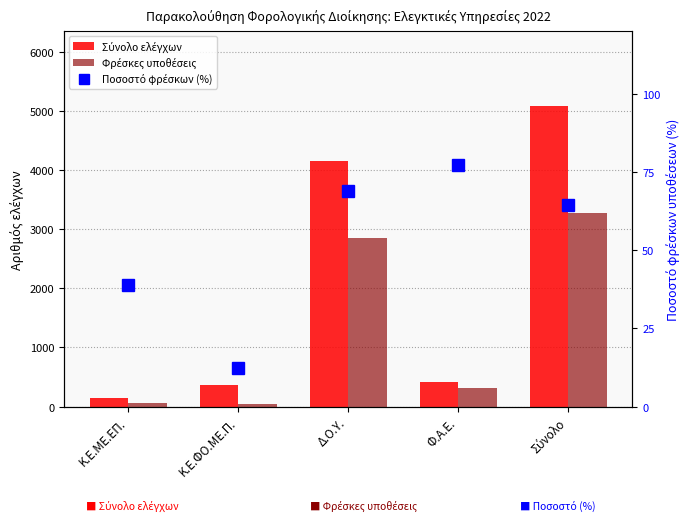

Reading right to left, extract all data points from this chart.

Σύνολο ελέγχων: Σύνολο=5077.0	Φ.Α.Ε.=409.0	Δ.Ο.Υ.=4147.0	Κ.Ε.ΦΟ.ΜΕ.Π.=369.0	Κ.Ε.ΜΕ.ΕΠ.=152.0
Φρέσκες υποθέσεις: Σύνολο=3279.0	Φ.Α.Ε.=316.0	Δ.Ο.Υ.=2858.0	Κ.Ε.ΦΟ.ΜΕ.Π.=46.0	Κ.Ε.ΜΕ.ΕΠ.=59.0
Ποσοστό φρέσκων (%): Σύνολο=64.6	Φ.Α.Ε.=77.3	Δ.Ο.Υ.=68.9	Κ.Ε.ΦΟ.ΜΕ.Π.=12.5	Κ.Ε.ΜΕ.ΕΠ.=38.8